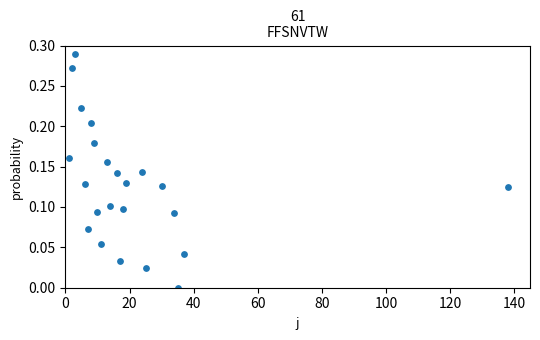

What is the range of X values (max minus min)?

137.0